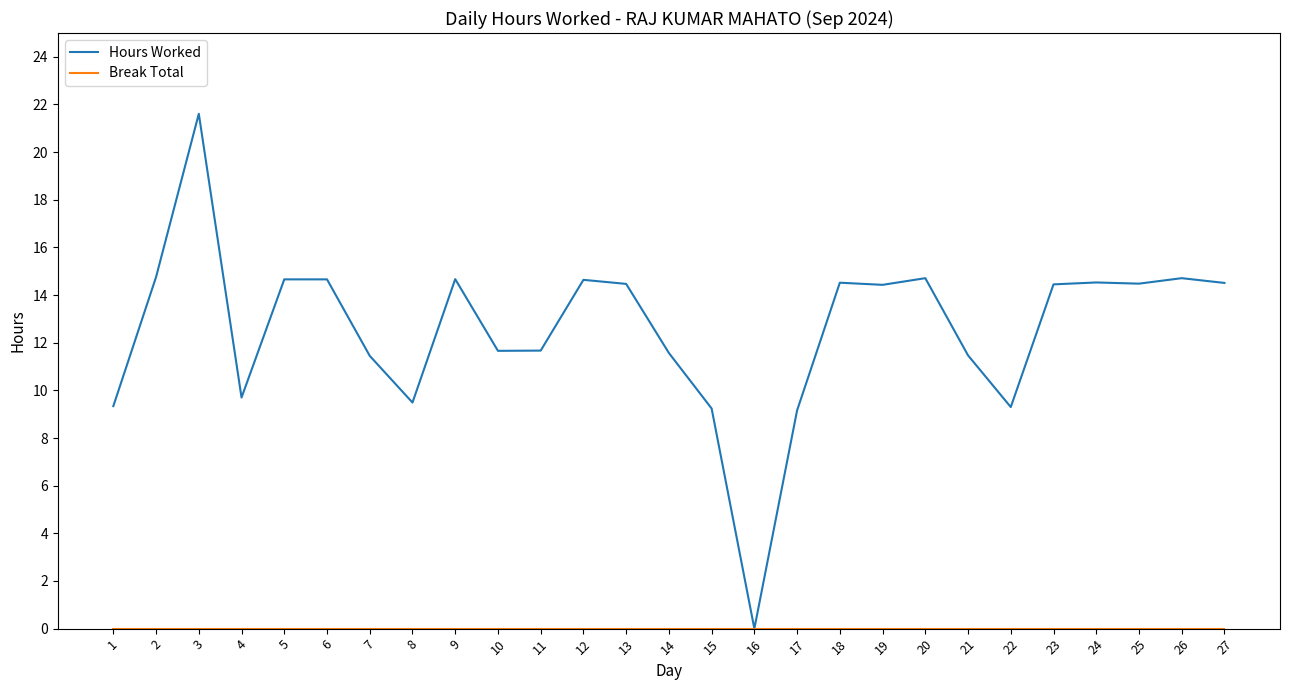

How many categories are shown in the chart?

27